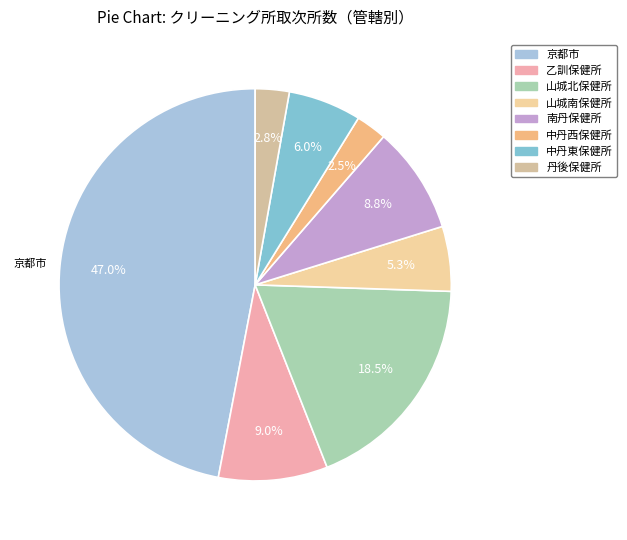

What is the largest slice in the pie chart?

京都市